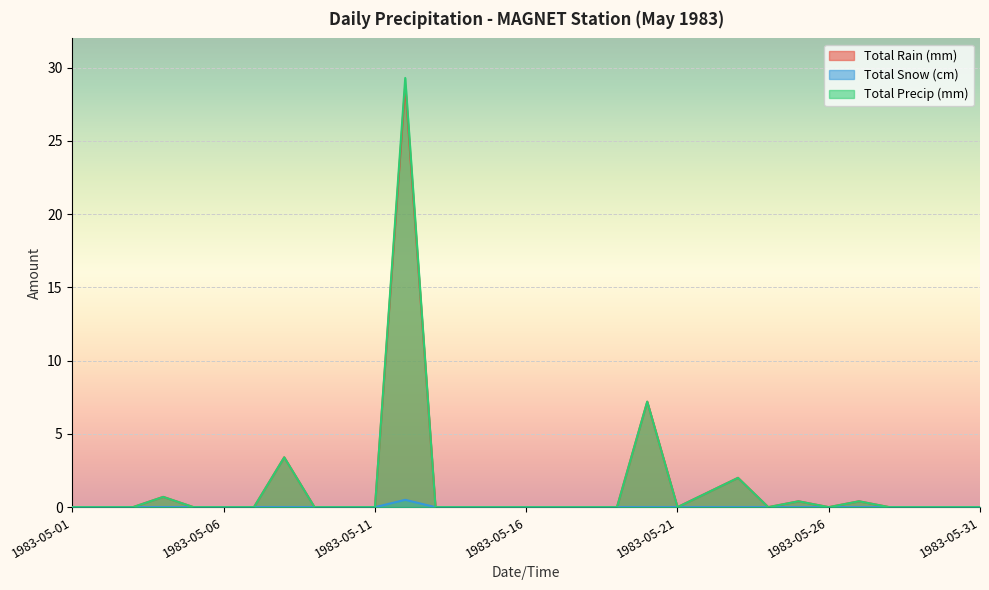

The Total Precip (mm) series shows 0.0 at 1983-05-19. True or false?

True